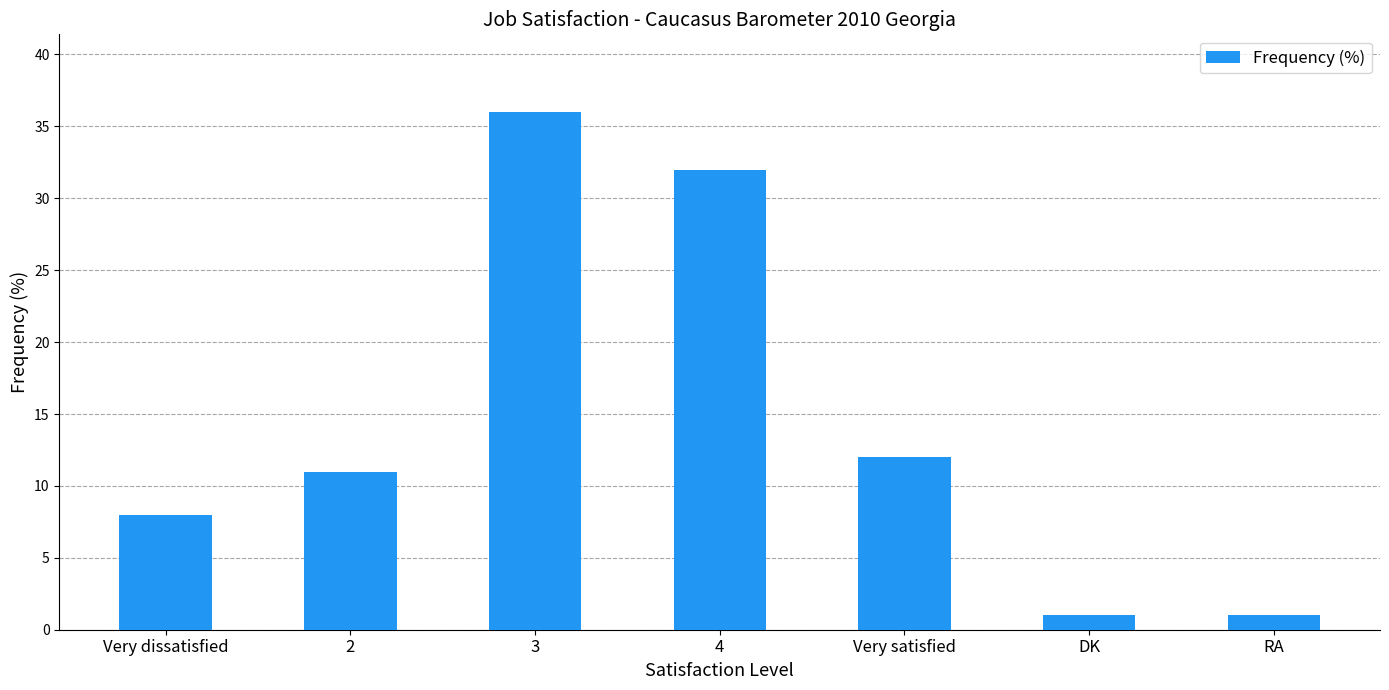

What is the change in value from 2 to Very satisfied?

+1